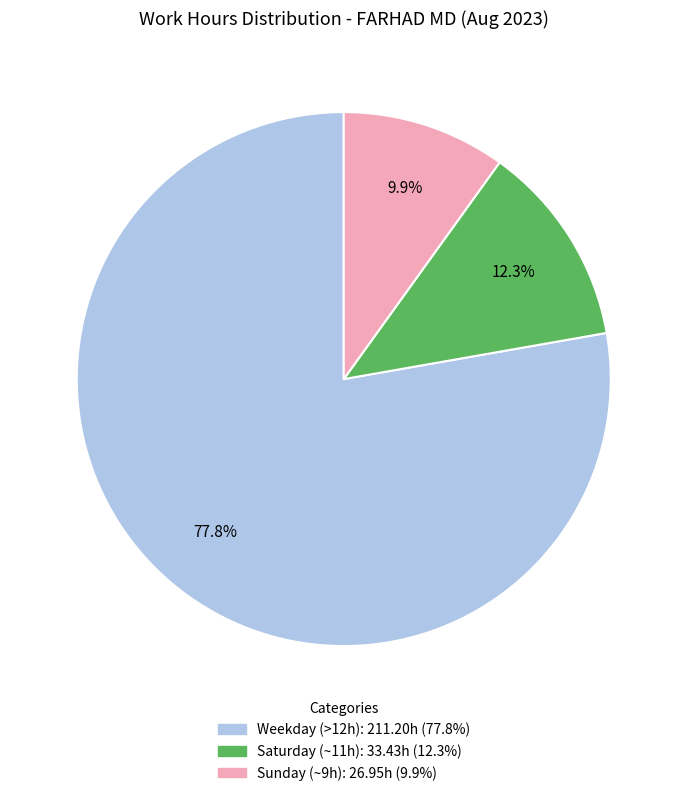

Is there any slice that represents more than half of the pie?

Yes